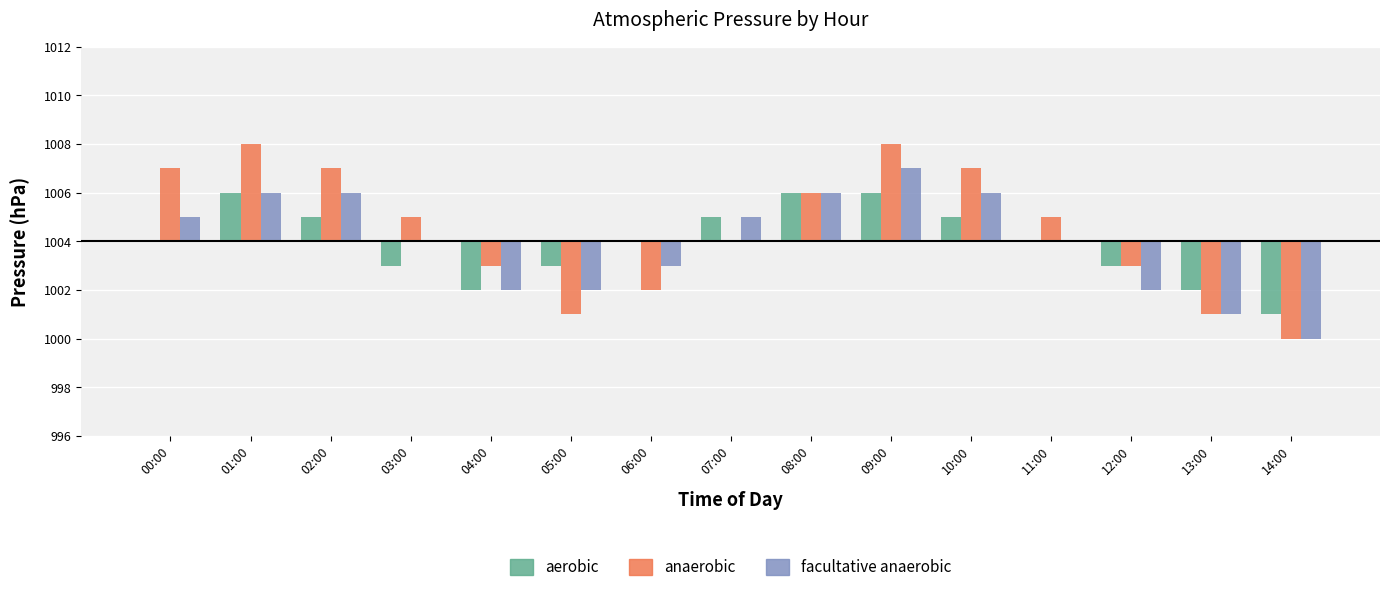

Reading right to left, transcribe all the data shown in this chart.

aerobic: 14:00=-3	13:00=-2	12:00=-1	11:00=0	10:00=1	09:00=2	08:00=2	07:00=1	06:00=0	05:00=-1	04:00=-2	03:00=-1	02:00=1	01:00=2	00:00=0
anaerobic: 14:00=-4	13:00=-3	12:00=-1	11:00=1	10:00=3	09:00=4	08:00=2	07:00=0	06:00=-2	05:00=-3	04:00=-1	03:00=1	02:00=3	01:00=4	00:00=3
facultative anaerobic: 14:00=-4	13:00=-3	12:00=-2	11:00=0	10:00=2	09:00=3	08:00=2	07:00=1	06:00=-1	05:00=-2	04:00=-2	03:00=0	02:00=2	01:00=2	00:00=1